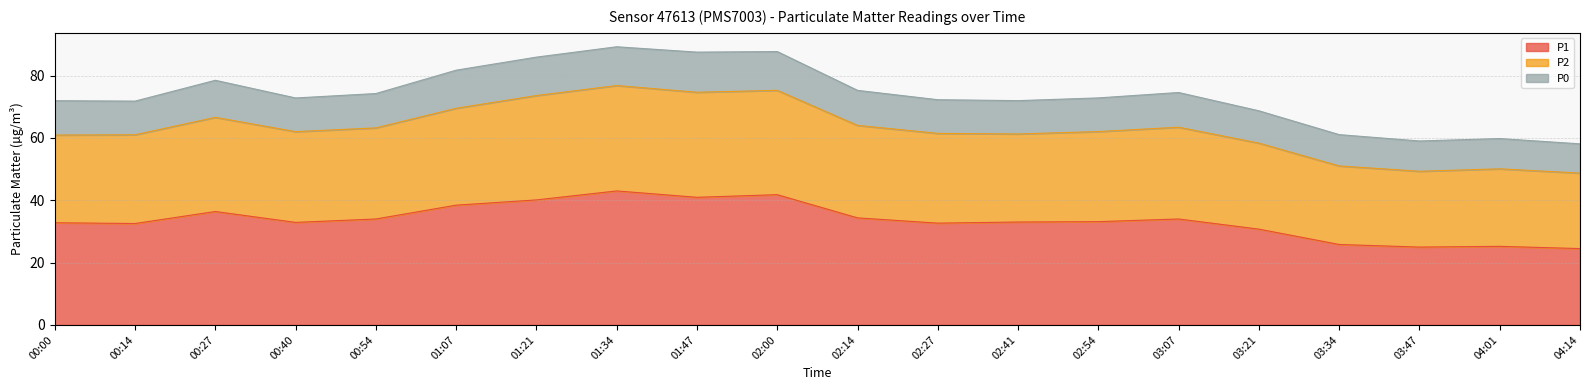

Where is the first local maximum for P2?

00:27